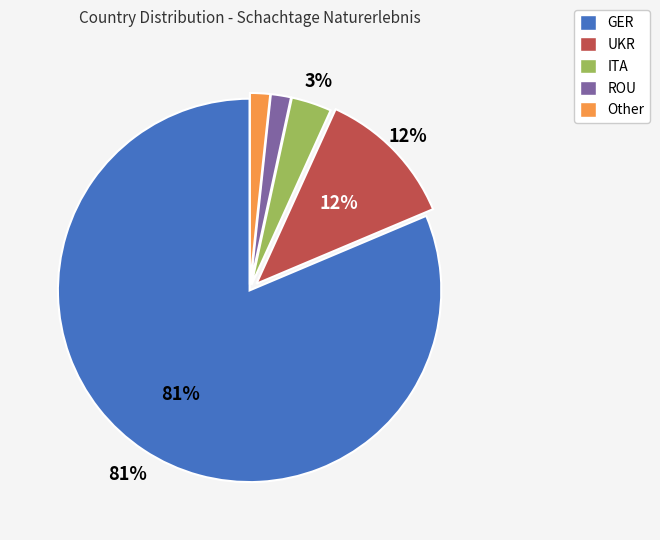

Which slice is the largest?

GER